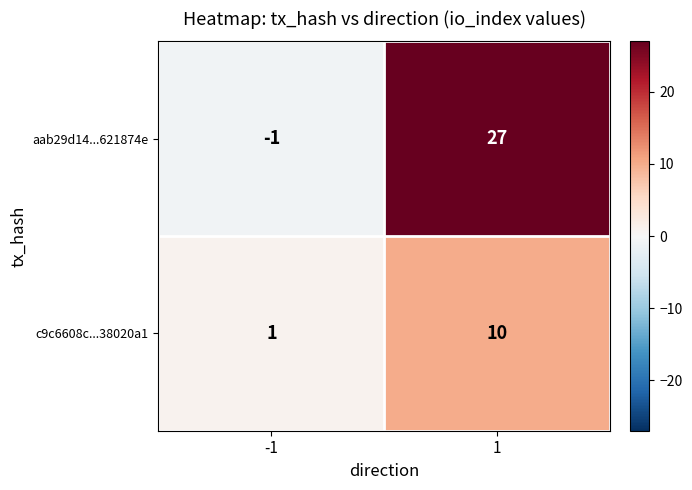

The c9c6608c...38020a1 series shows 1 at -1. True or false?

True